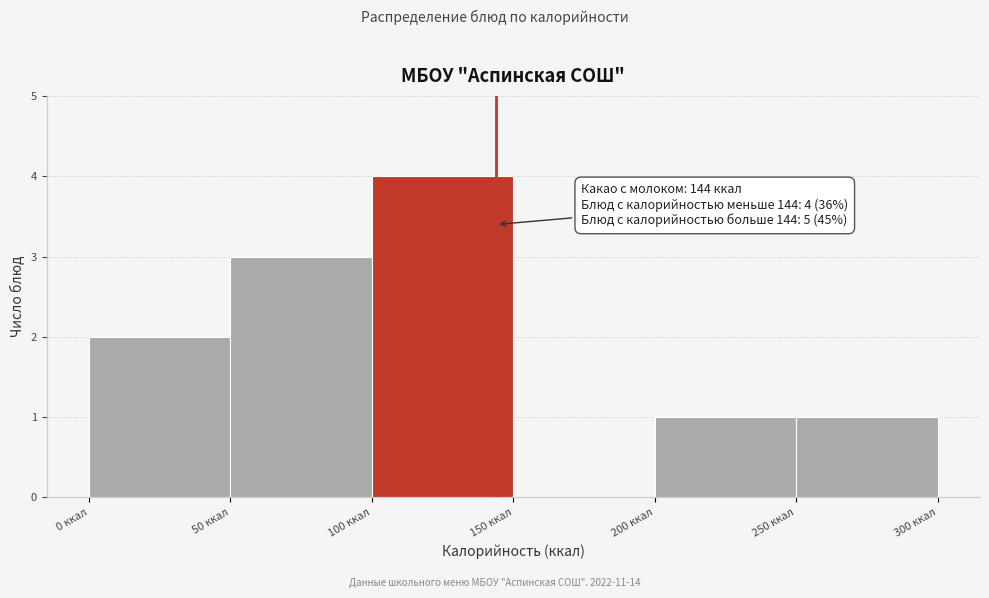

Over which range of the x-axis is the bar tallest?

100 to 150